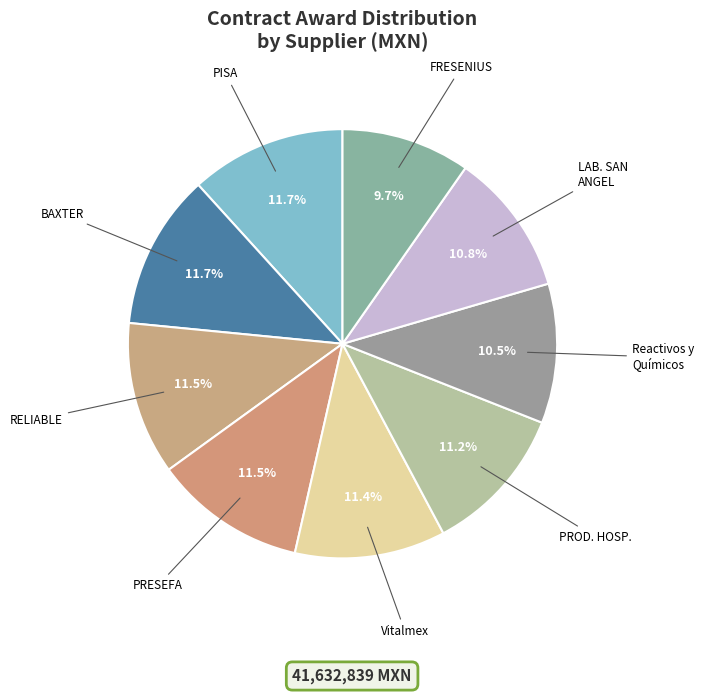

How many slices are in this pie chart?

9